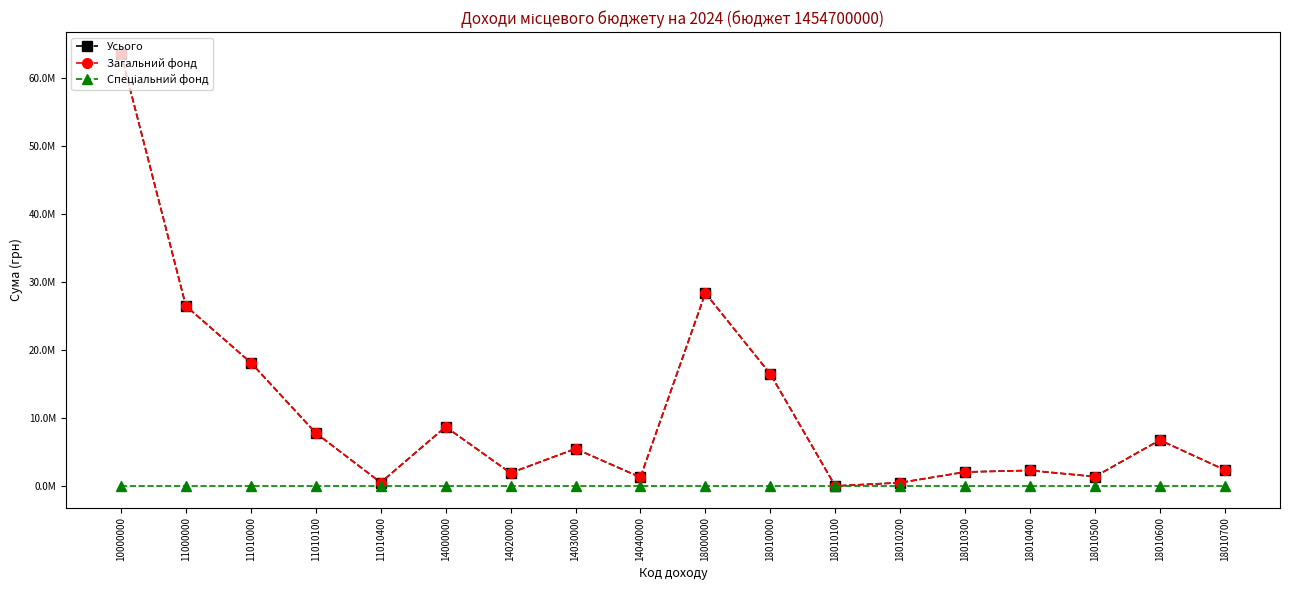

Is this an area chart (filled region under the line)?

No